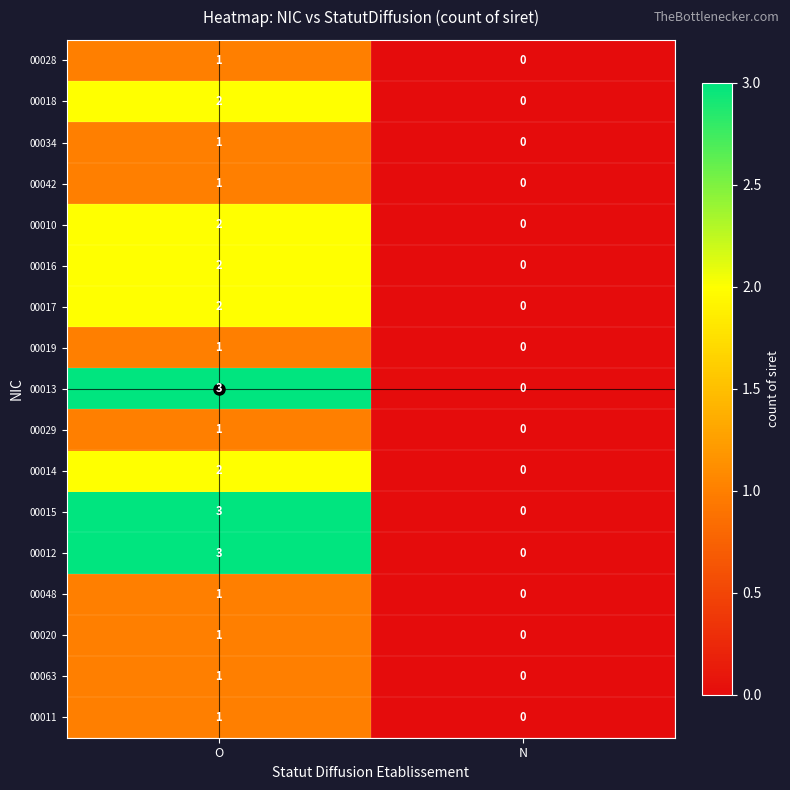

The 00034 series shows 1 at O. True or false?

True